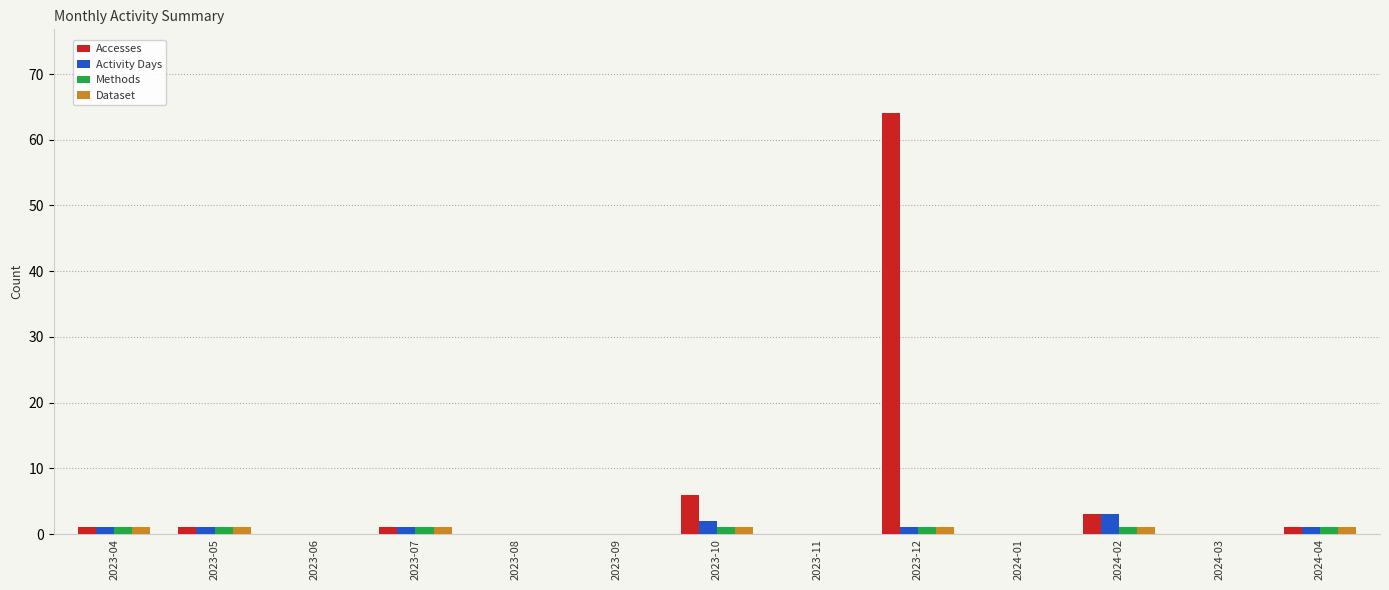

What is the sum of all Dataset values?

7